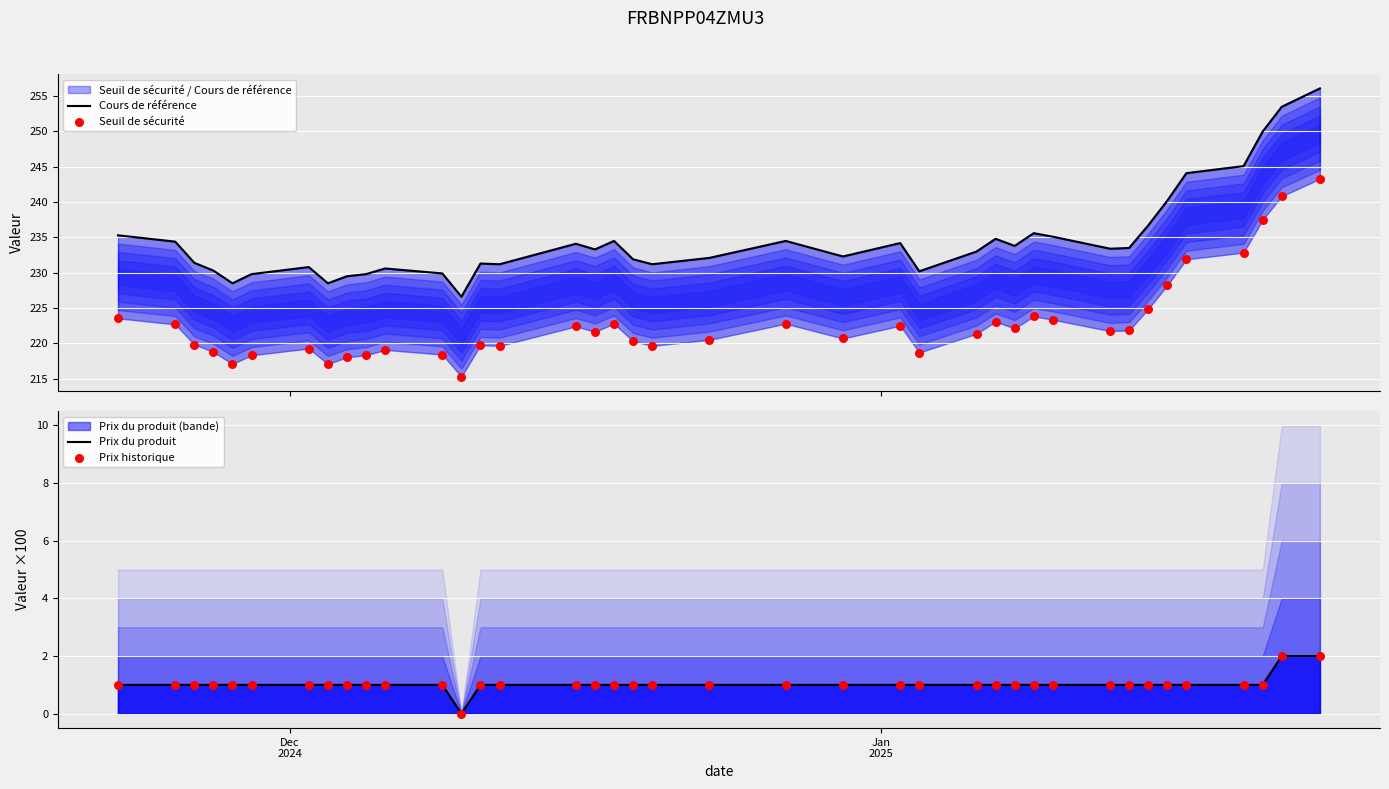

Which series has the largest Y range (max minus min)?

Cours de référence